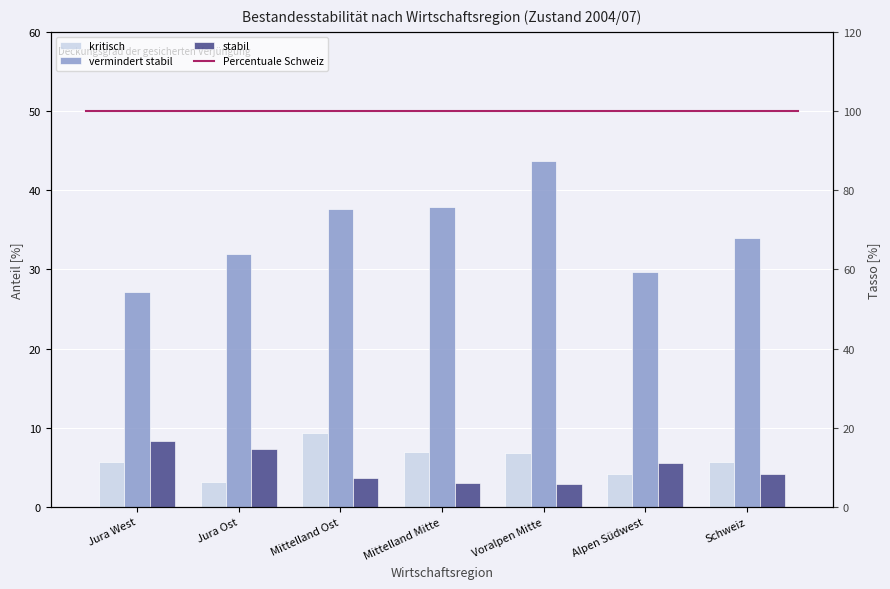

Reading right to left, extract all data points from this chart.

kritisch: 5.7	4.1	6.8	6.9	9.3	3.1	5.7
vermindert stabil: 33.9	29.7	43.7	37.9	37.6	31.9	27.1
stabil: 4.1	5.5	2.9	3.0	3.6	7.3	8.3